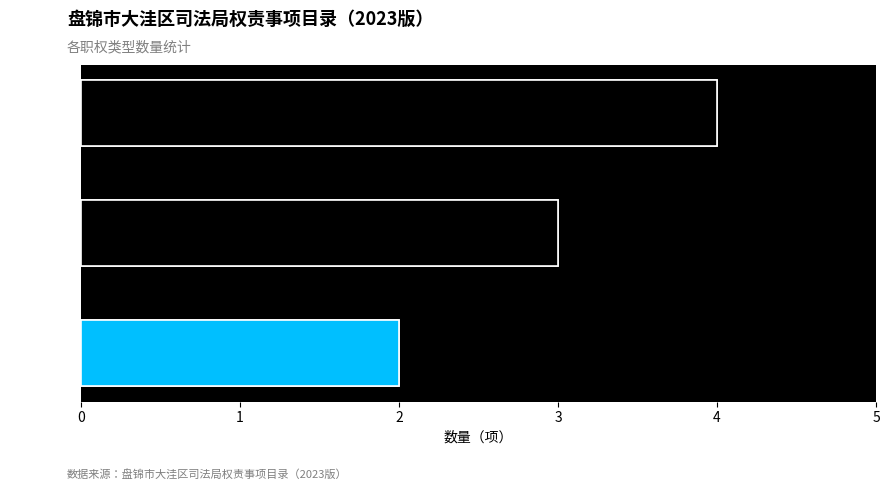

True or false: the data shows 3 at 行政处罚.

False